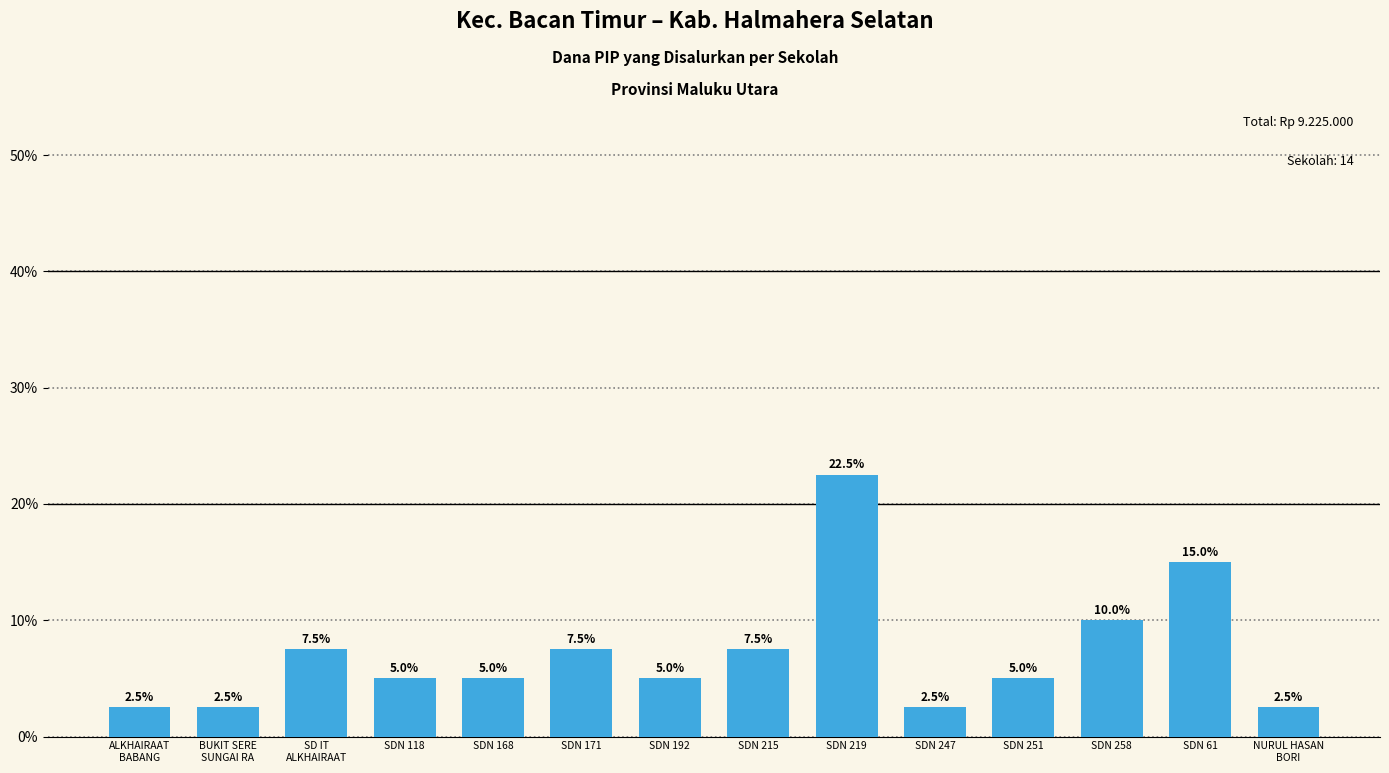

Where is the data nearest to the value 12?

SDN 258